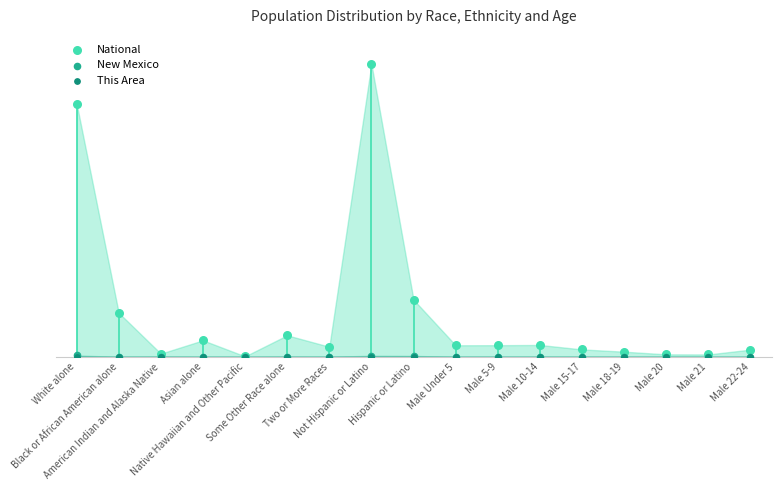

Which series has the largest Y range (max minus min)?

National